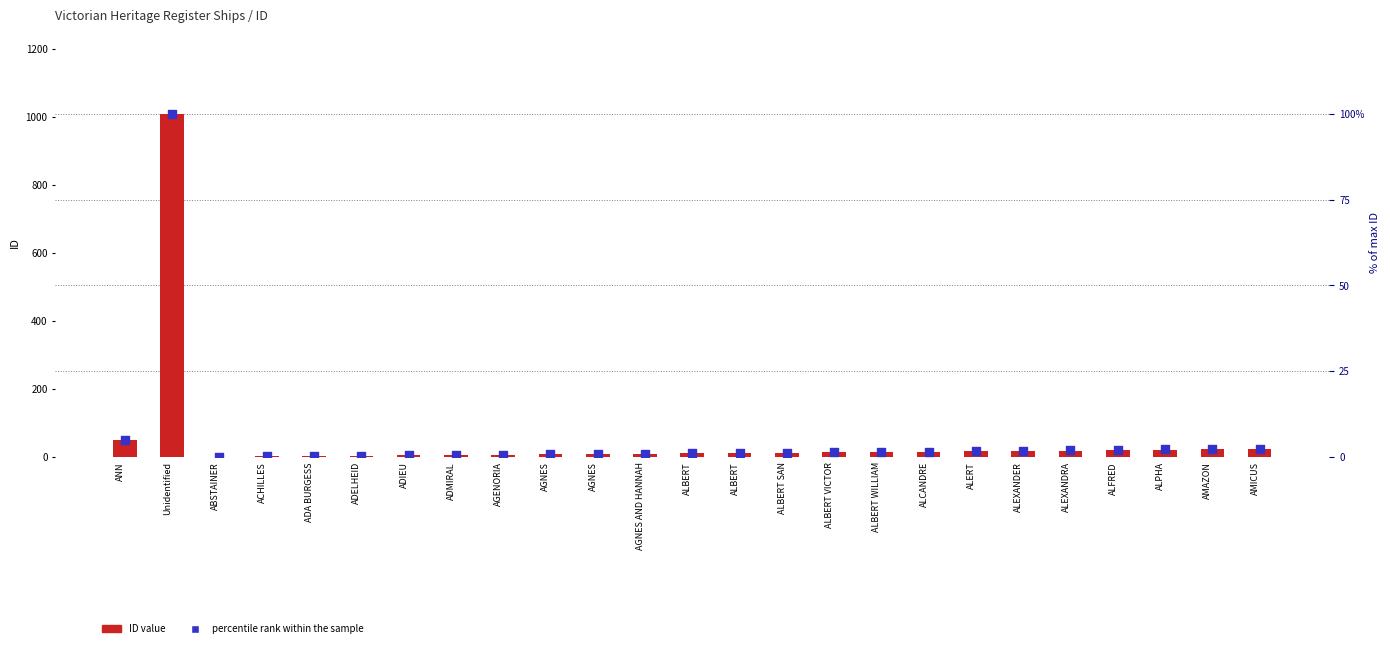

What is the total value across all series at AGENORIA?

7.7